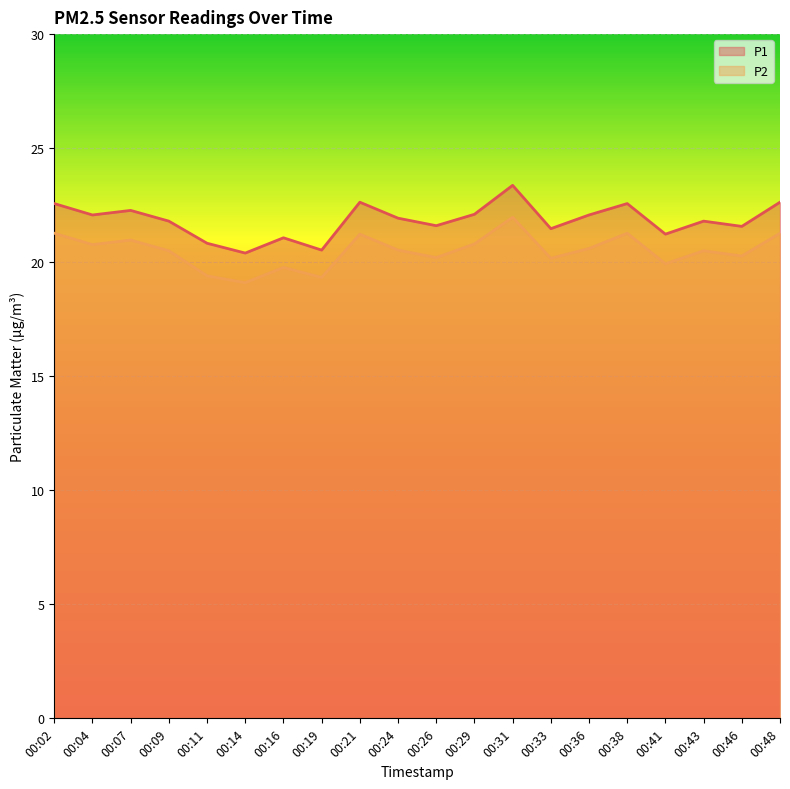

True or false: P2 has more than 0 interior local peaks.

True